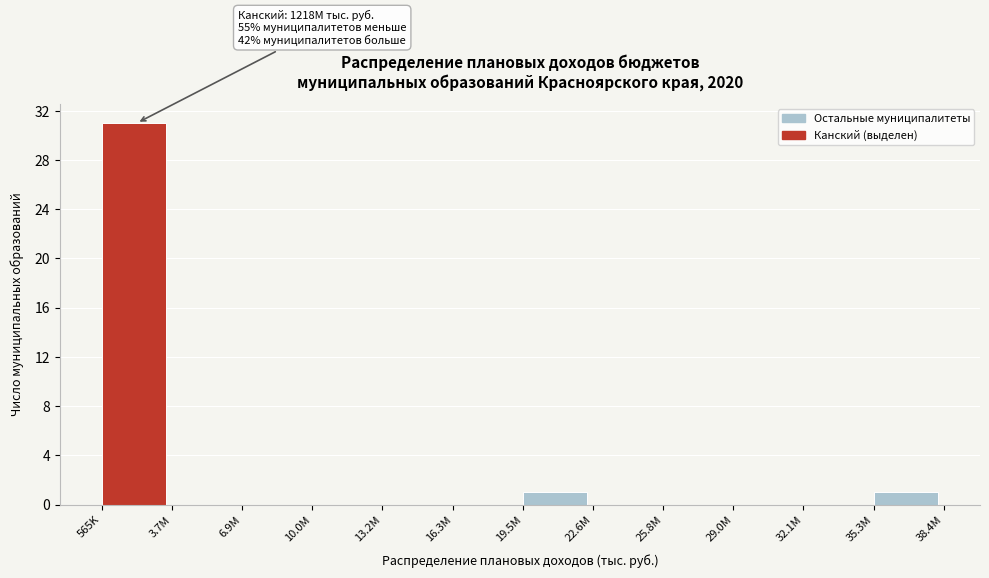

Reading left to right, list all the values displayed in this chart.

565K=31	3.7M=0	6.9M=0	10.0M=0	13.2M=0	16.3M=0	19.5M=1	22.6M=0	25.8M=0	29.0M=0	32.1M=0	35.3M=1